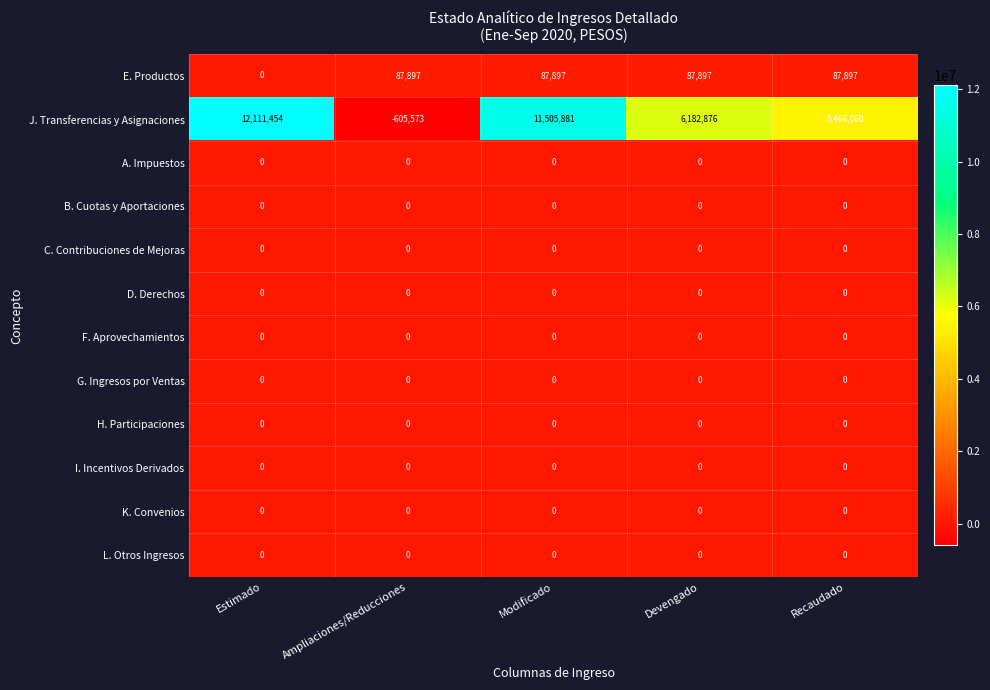

Is the value of I. Incentivos Derivados at Modificado greater than the value of J. Transferencias y Asignaciones at Modificado?

No